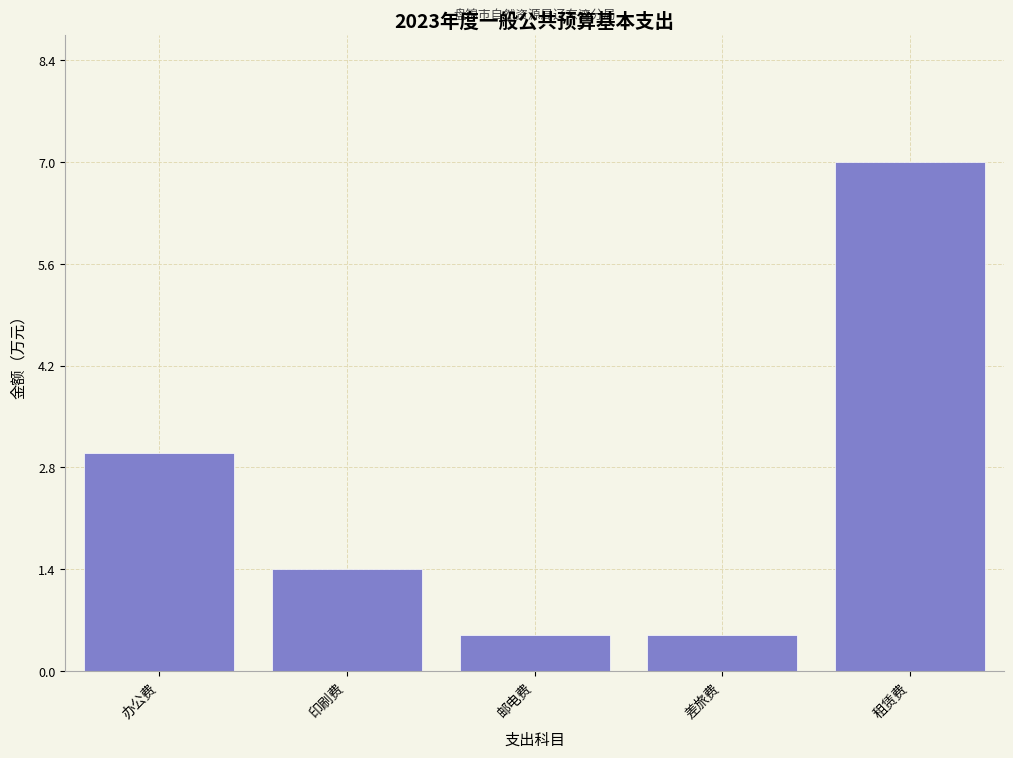

Reading right to left, extract all data points from this chart.

7.0	0.5	0.5	1.4	3.0